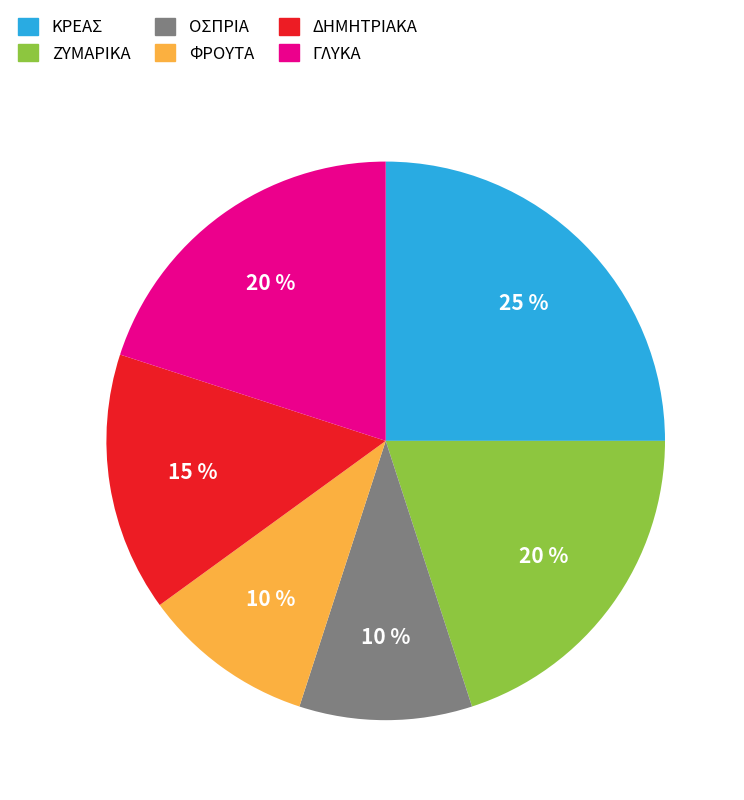

To the nearest percent, what portion does ΦΡΟΥΤΑ represent?

10%